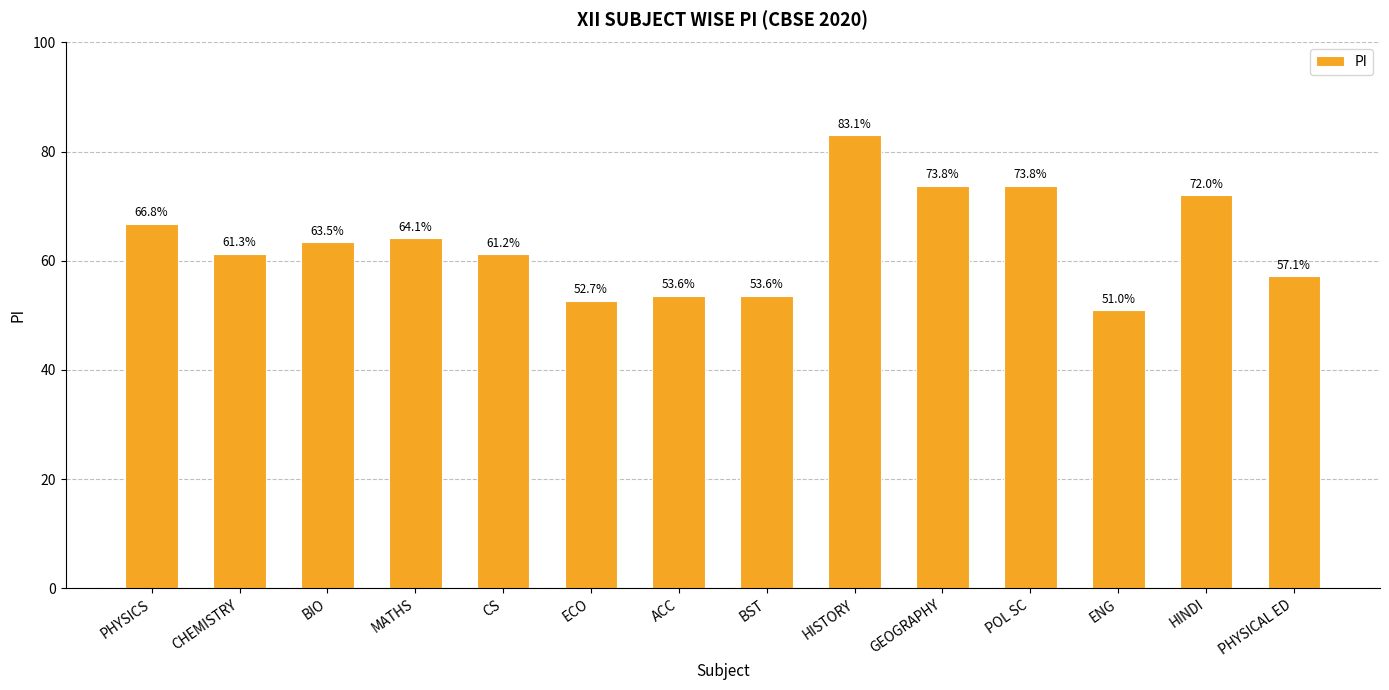

What position from the right is ACC?

8